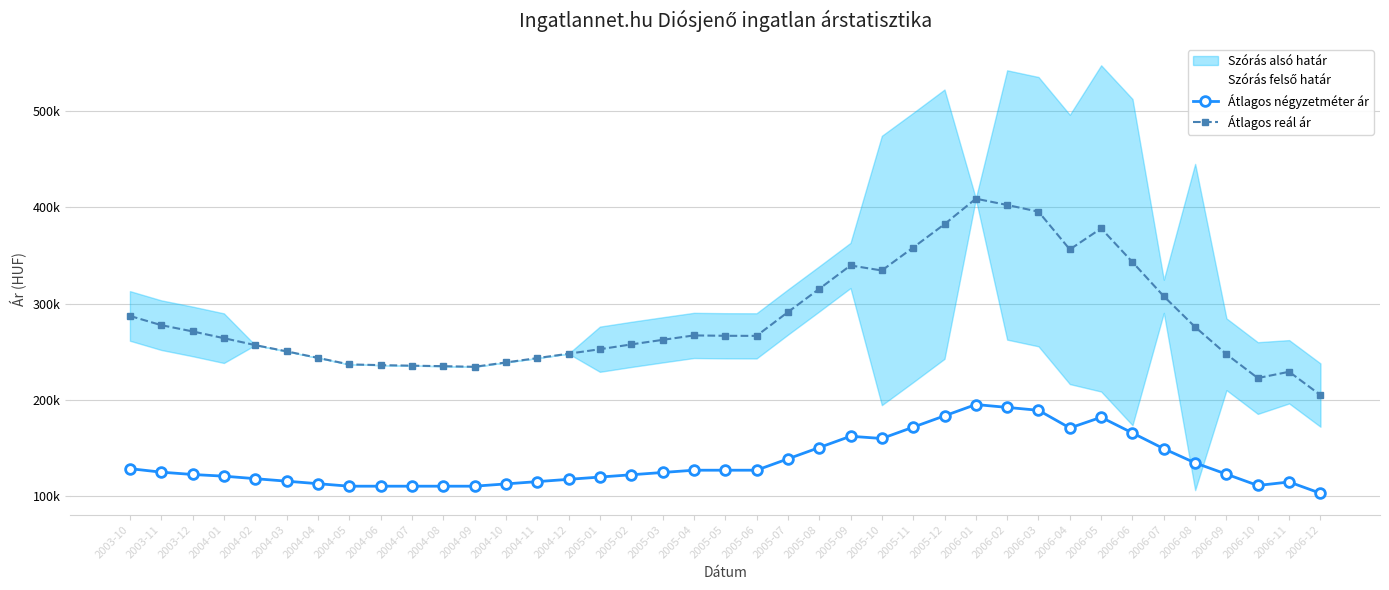

What is the label of the 33rd point from the left?

2006-06